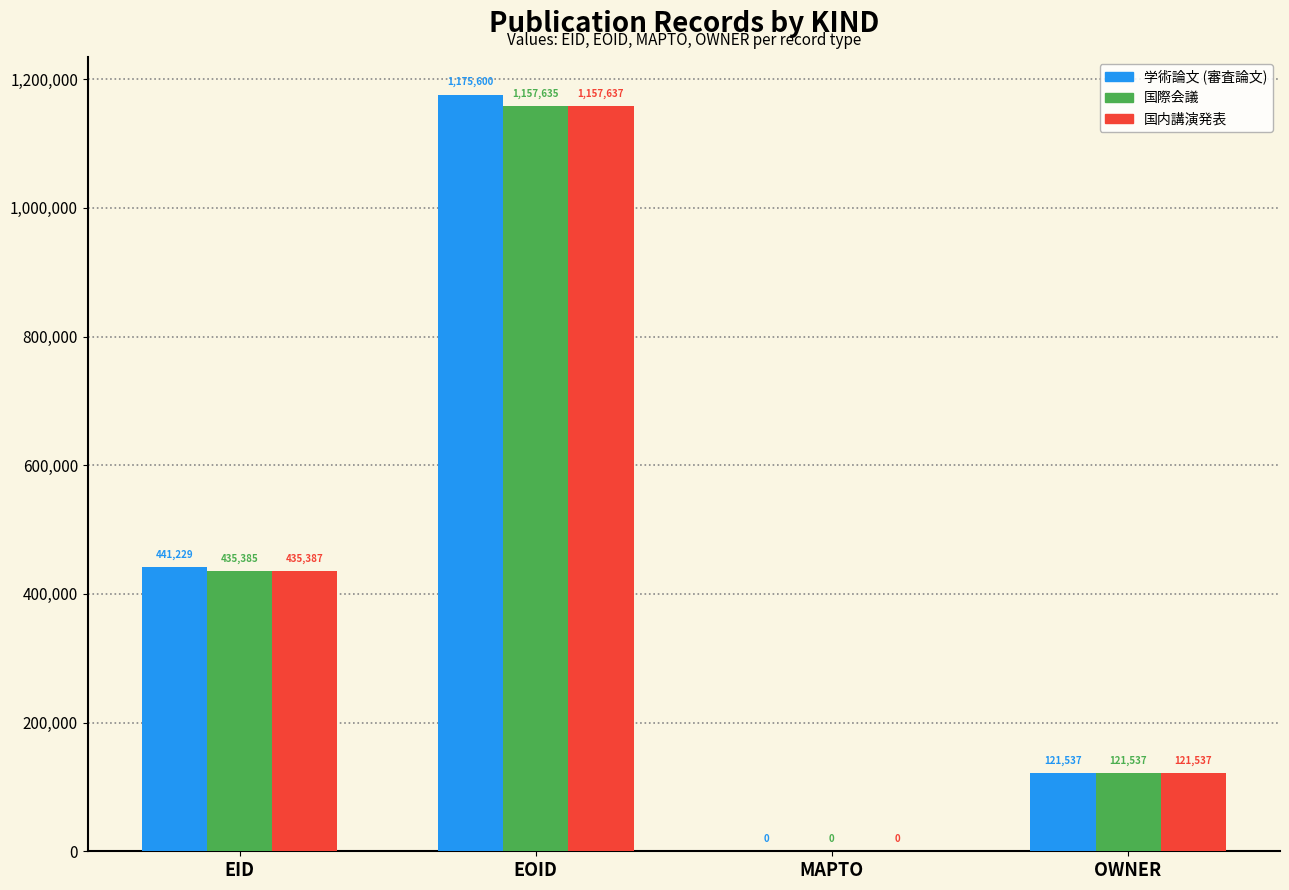

Is the value of 国際会議 at MAPTO greater than the value of 国内講演発表 at EOID?

No